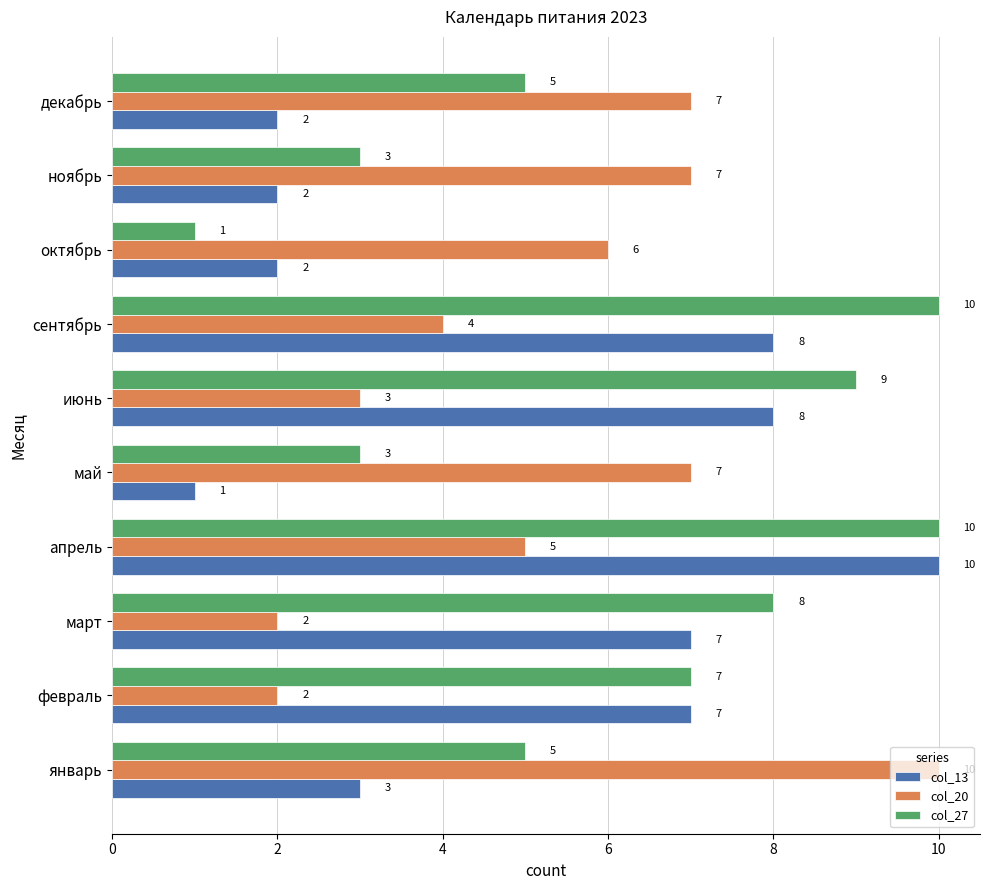

What is the total value across all series at июнь?

20